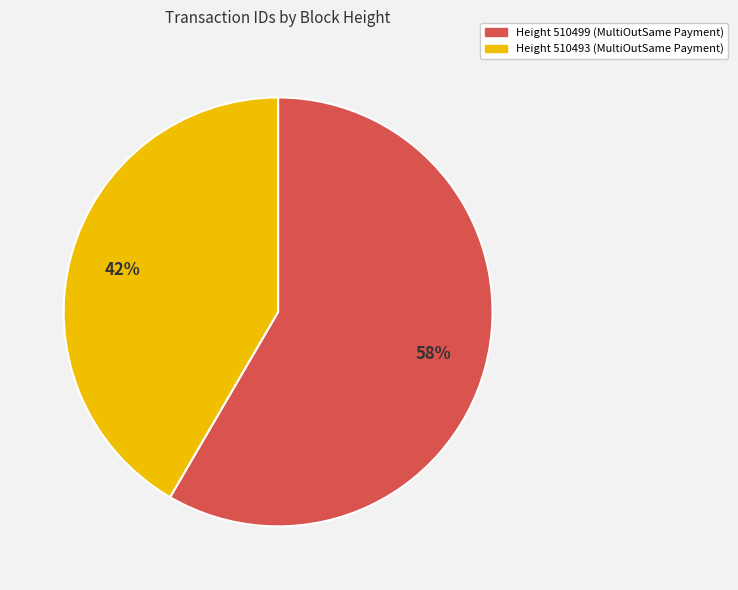

To the nearest percent, what is the average slice percentage?

50%